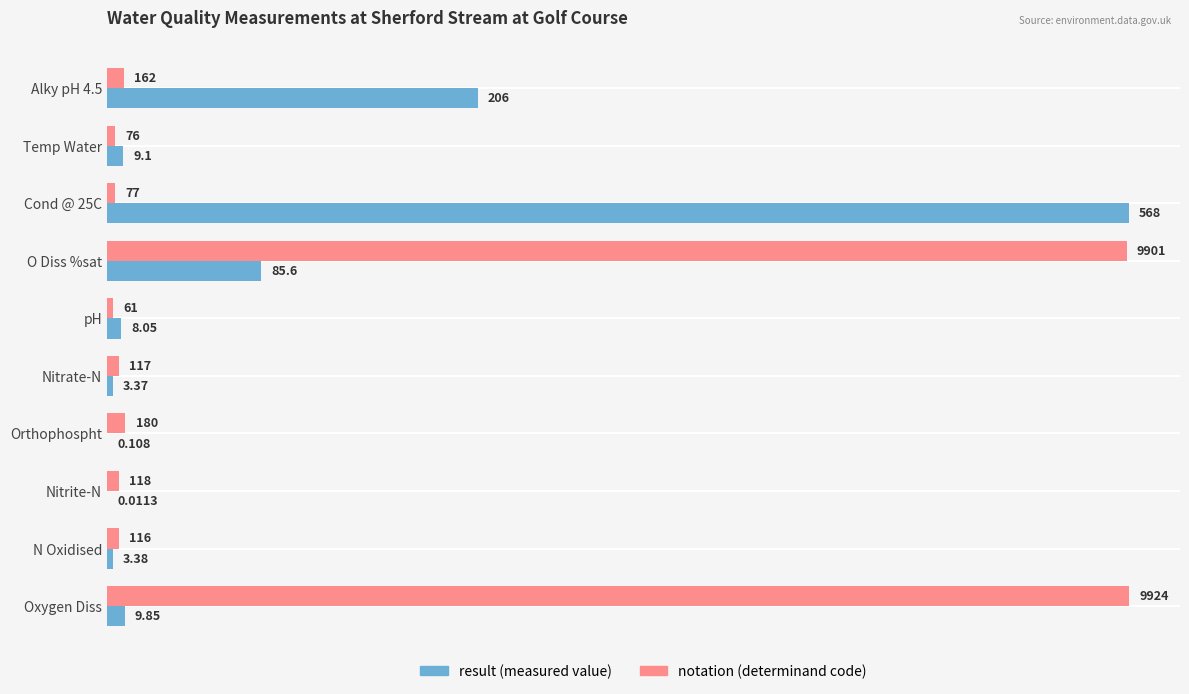

Count the number of data series in this chart.

2